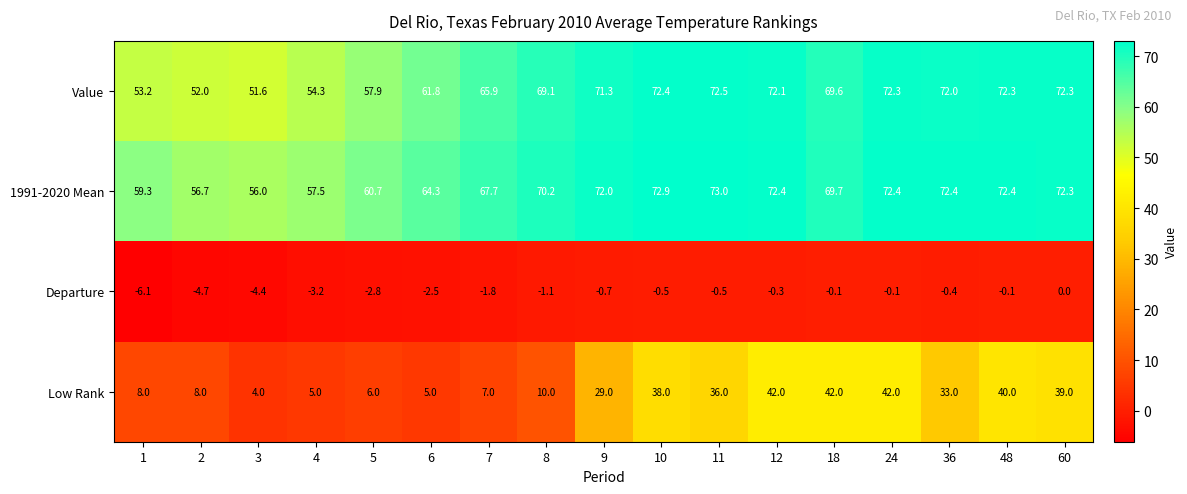

How many data points does each series have?

17